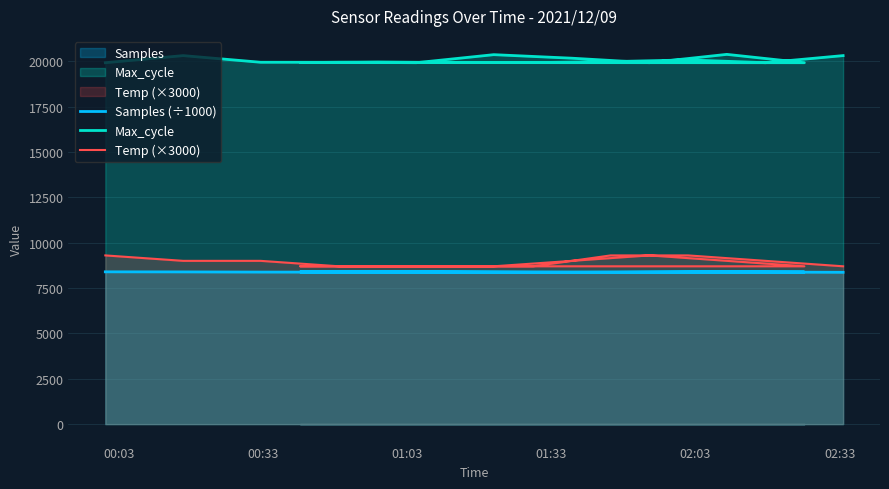

What is the difference between the Samples values at 2021/12/09 00:56:51 and 2021/12/09 01:53:23?

11.1